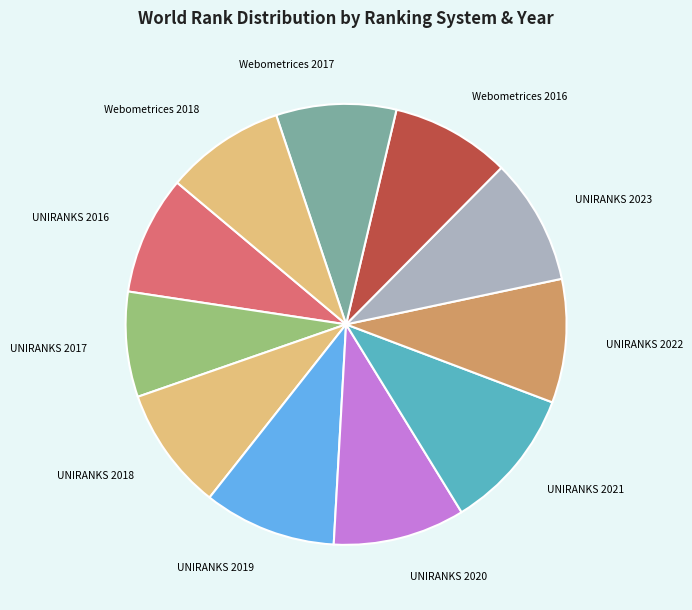

Combined, do UNIRANKS 2020 and UNIRANKS 2023 account for over 50%?

No